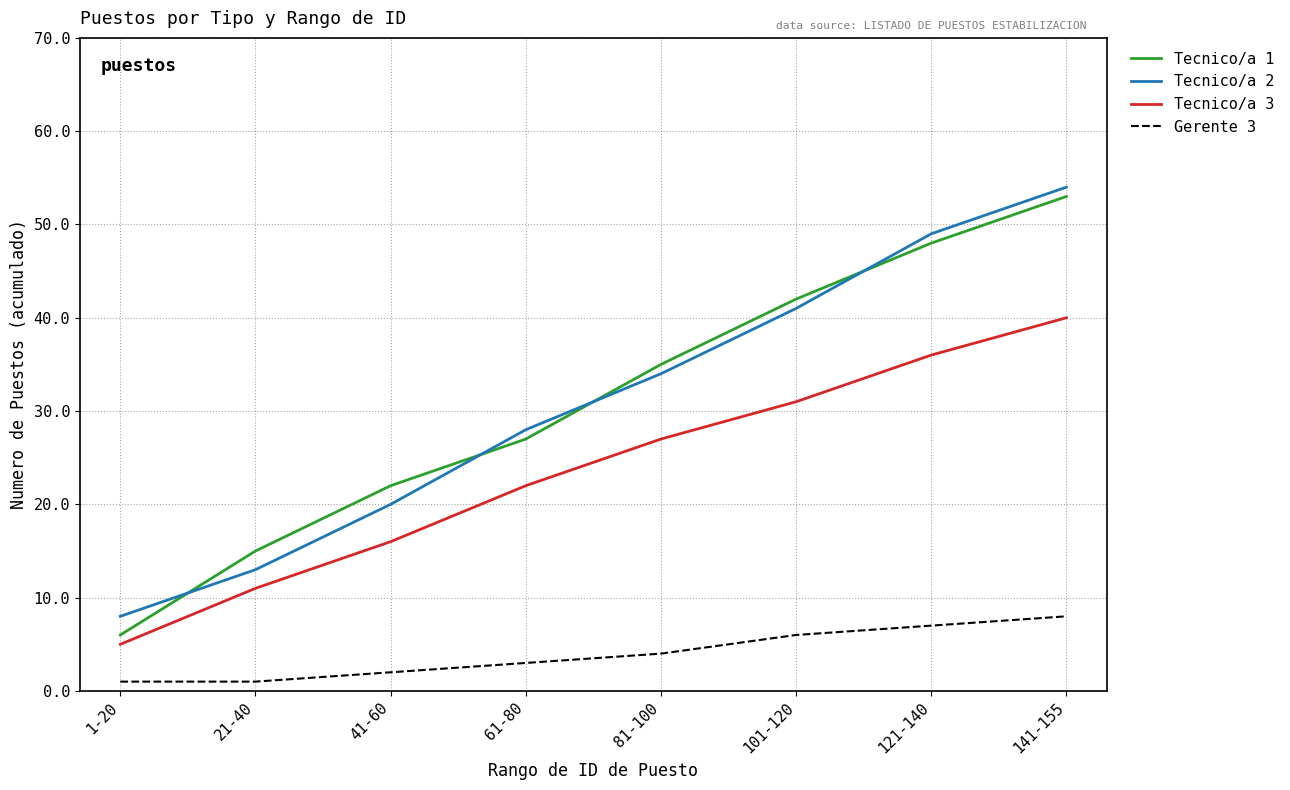

Does the chart display data point markers on the line(s)?

No